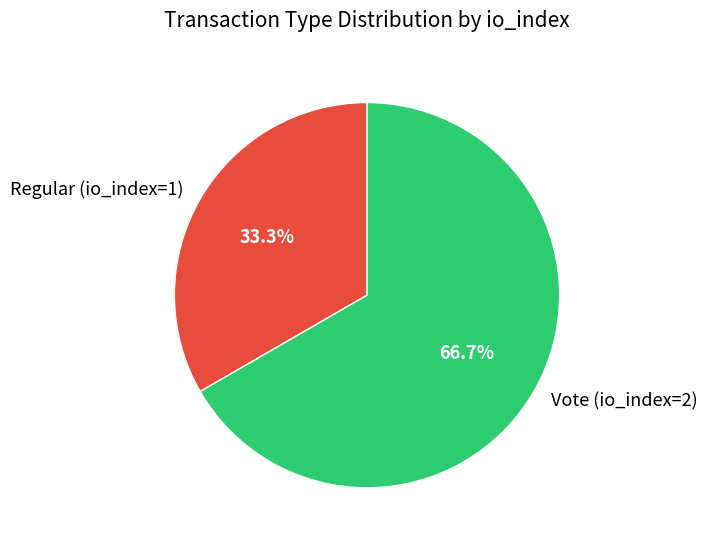

What is the smallest slice in the pie chart?

Regular (io_index=1)